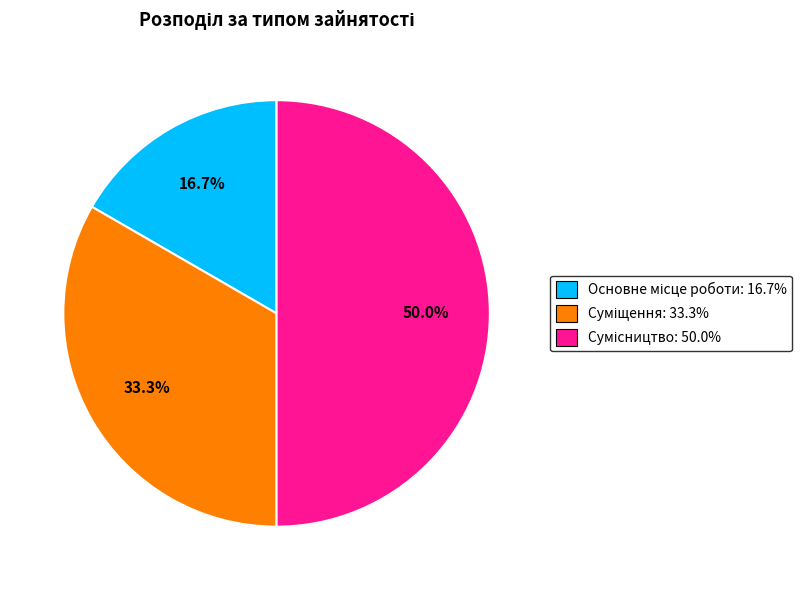

To the nearest percent, what is the average slice percentage?

33%